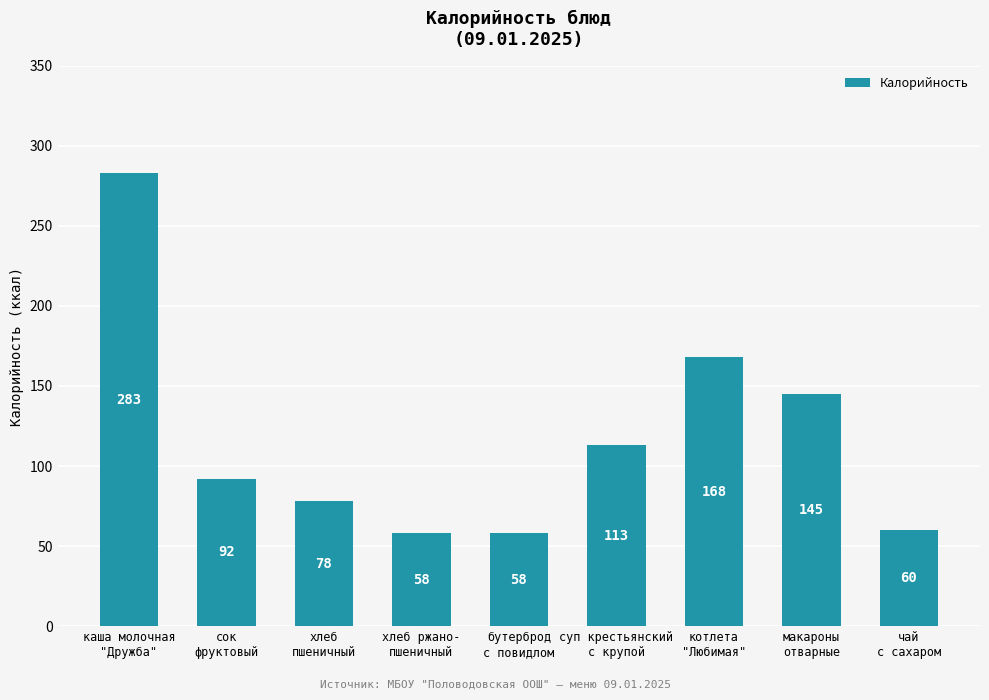

What is the value of the 3rd bar from the left?

78